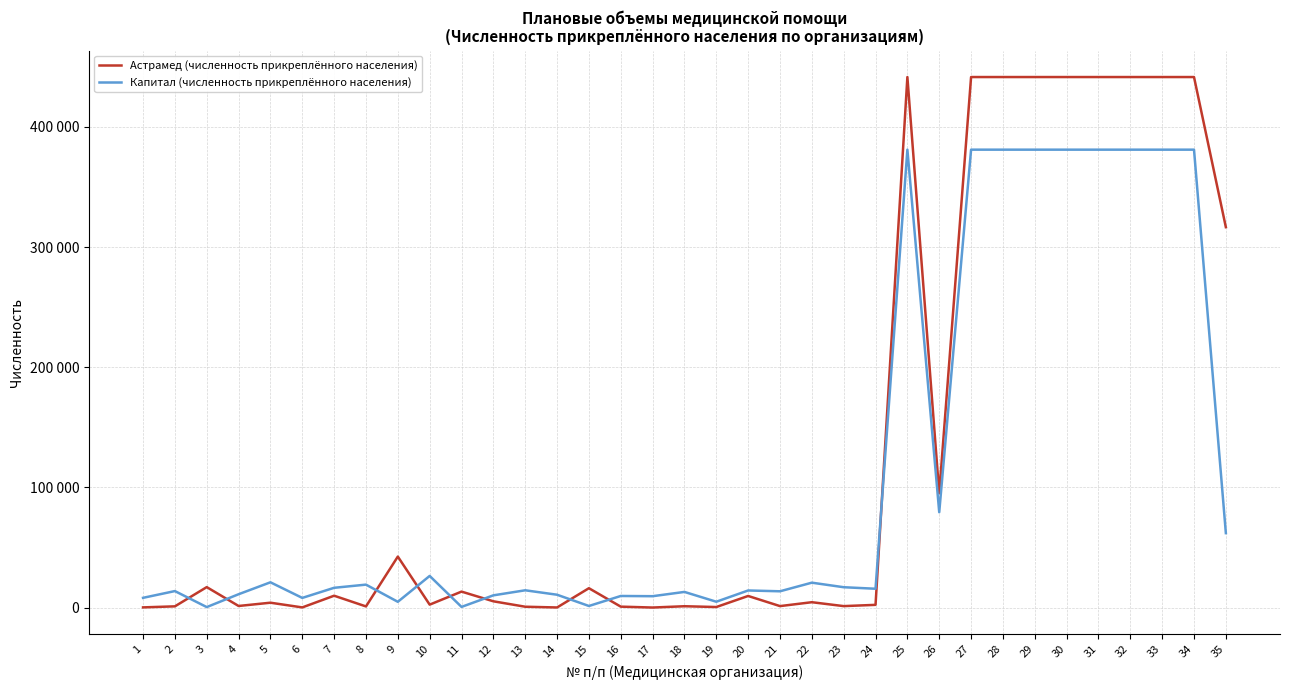

What are all the series names shown in the legend?

Астрамед (численность прикреплённого населения), Капитал (численность прикреплённого населения)